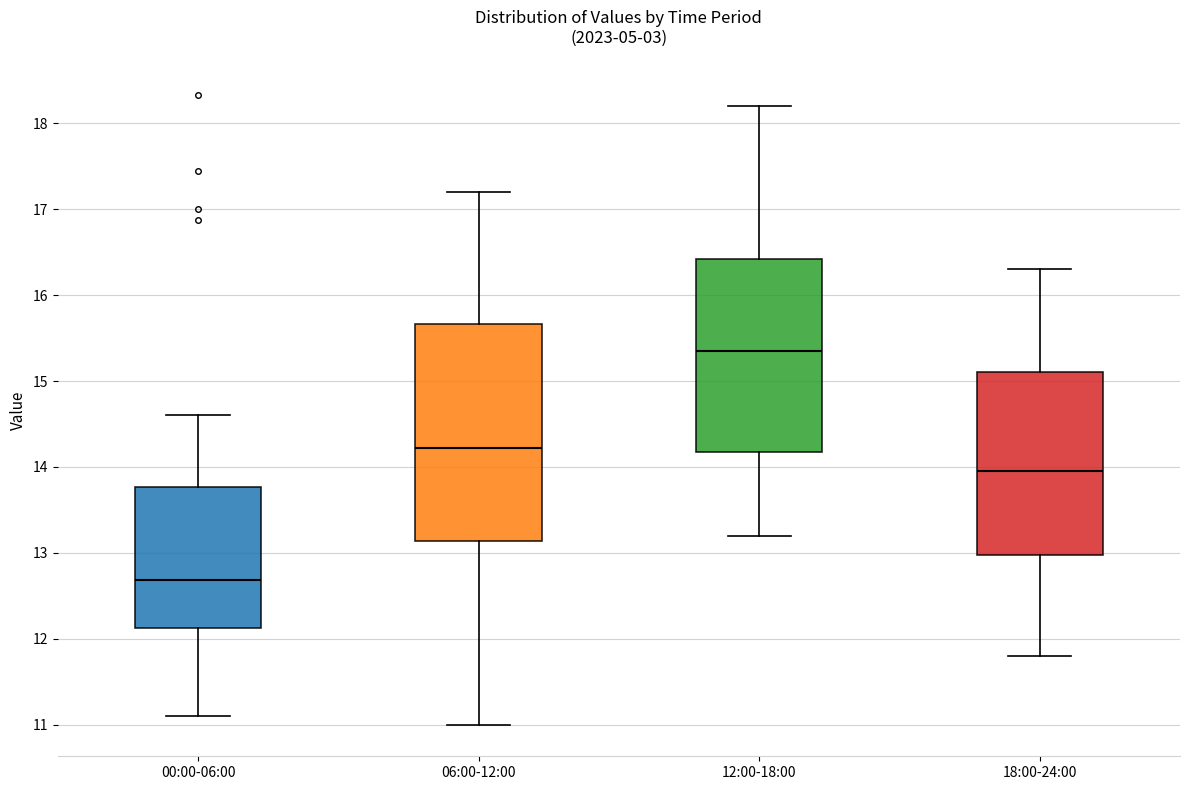

Where does the median line of the box for 00:00-06:00 sit on the y-axis? The values are not printed on the chart, so give them approximately, as read against the axis.

12.7